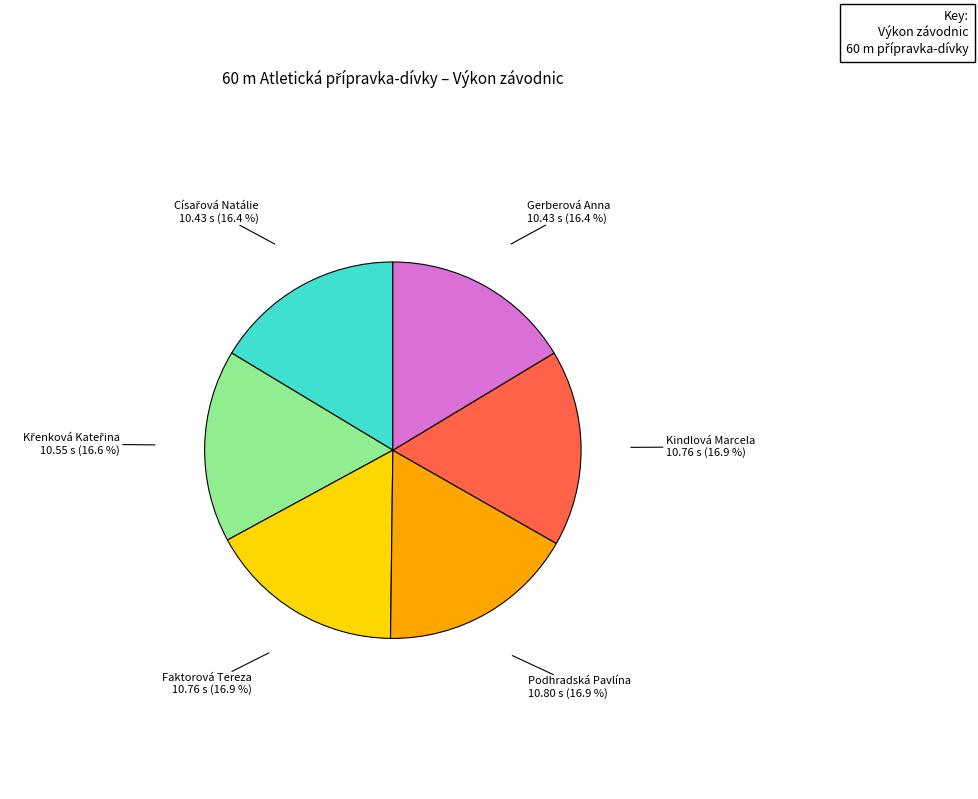

Is there a majority slice in this chart?

No